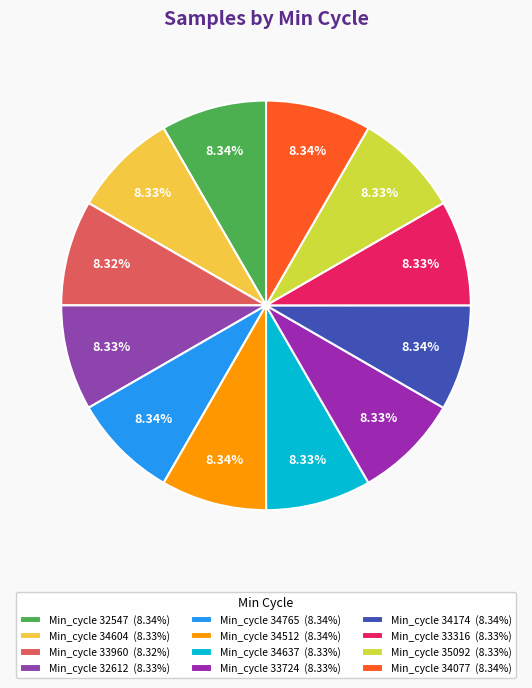

Does any single category account for the majority?

No